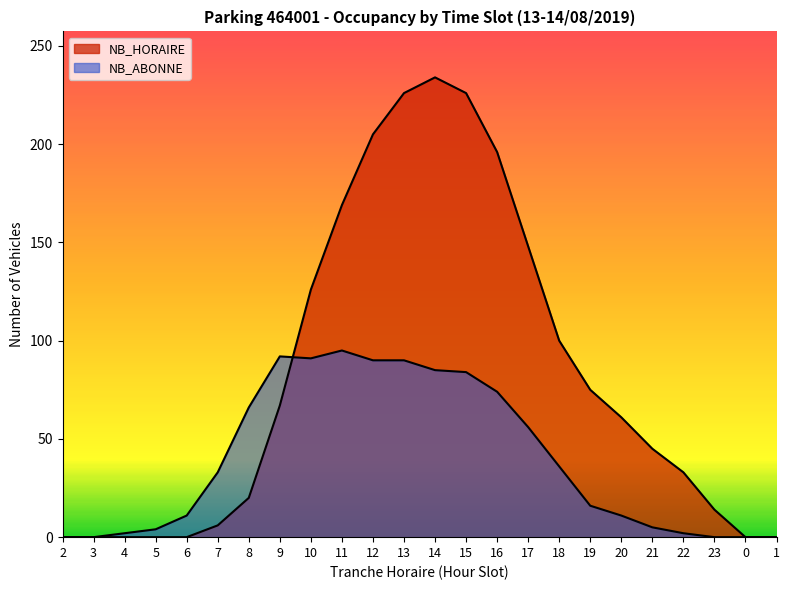

At which label does NB_HORAIRE first exceed 61?

9